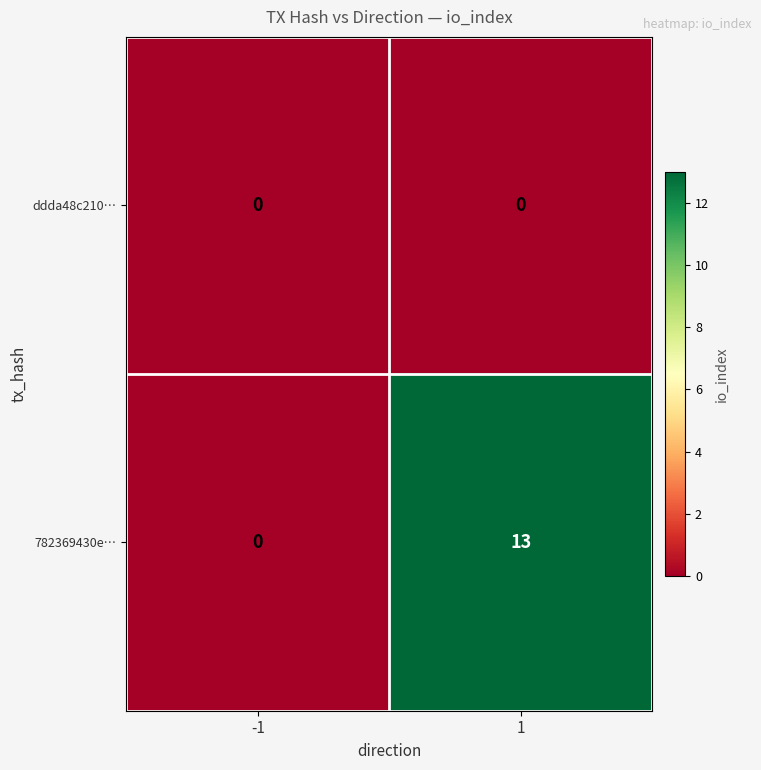

What is the difference between the highest and lowest values at 1?

13